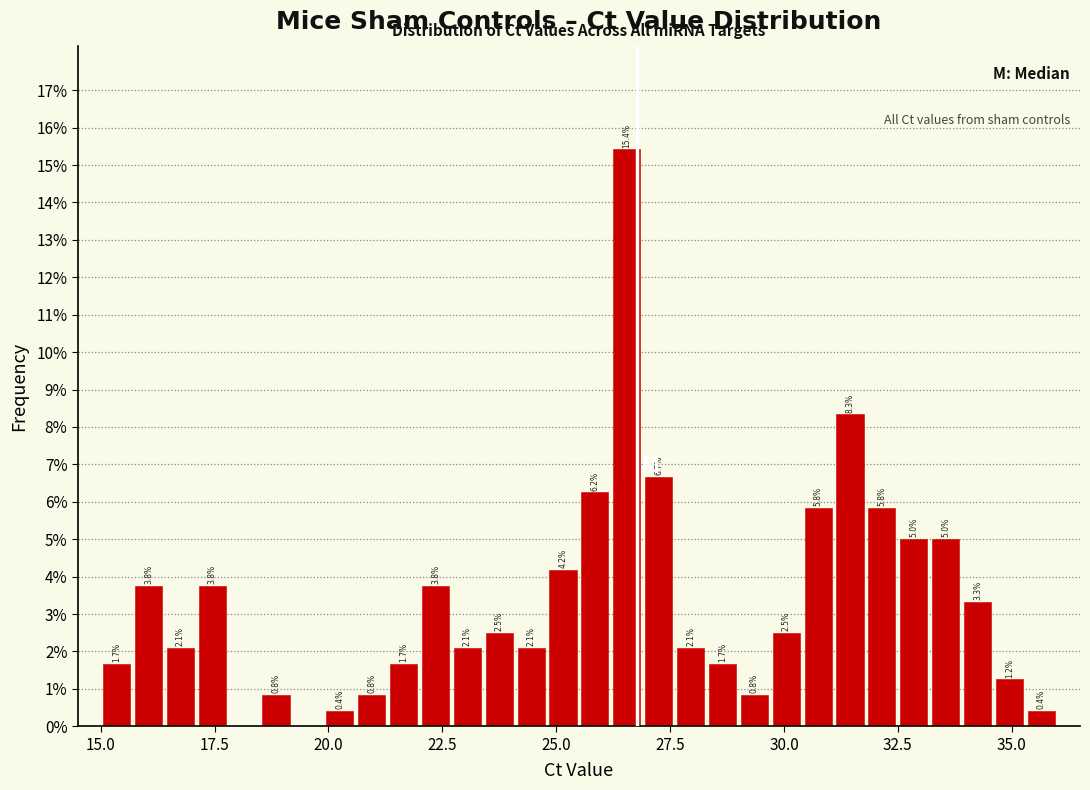

Around what value on the x-axis is the tallest bar? Give the approximate position of its centre, as read against the axis.

26.5